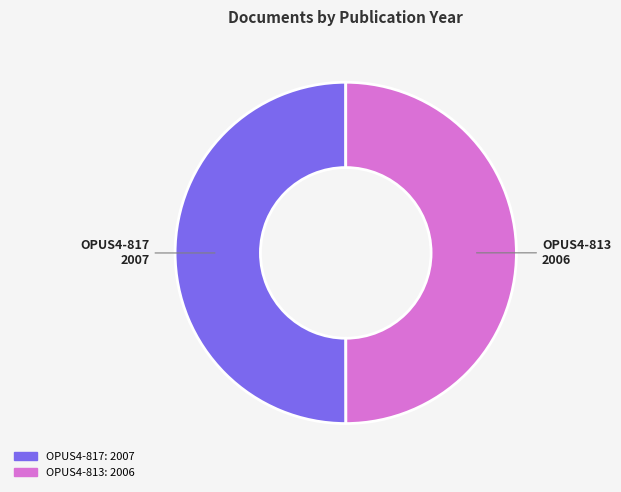

The OPUS4-817 slice represents 61% of the pie. True or false?

False